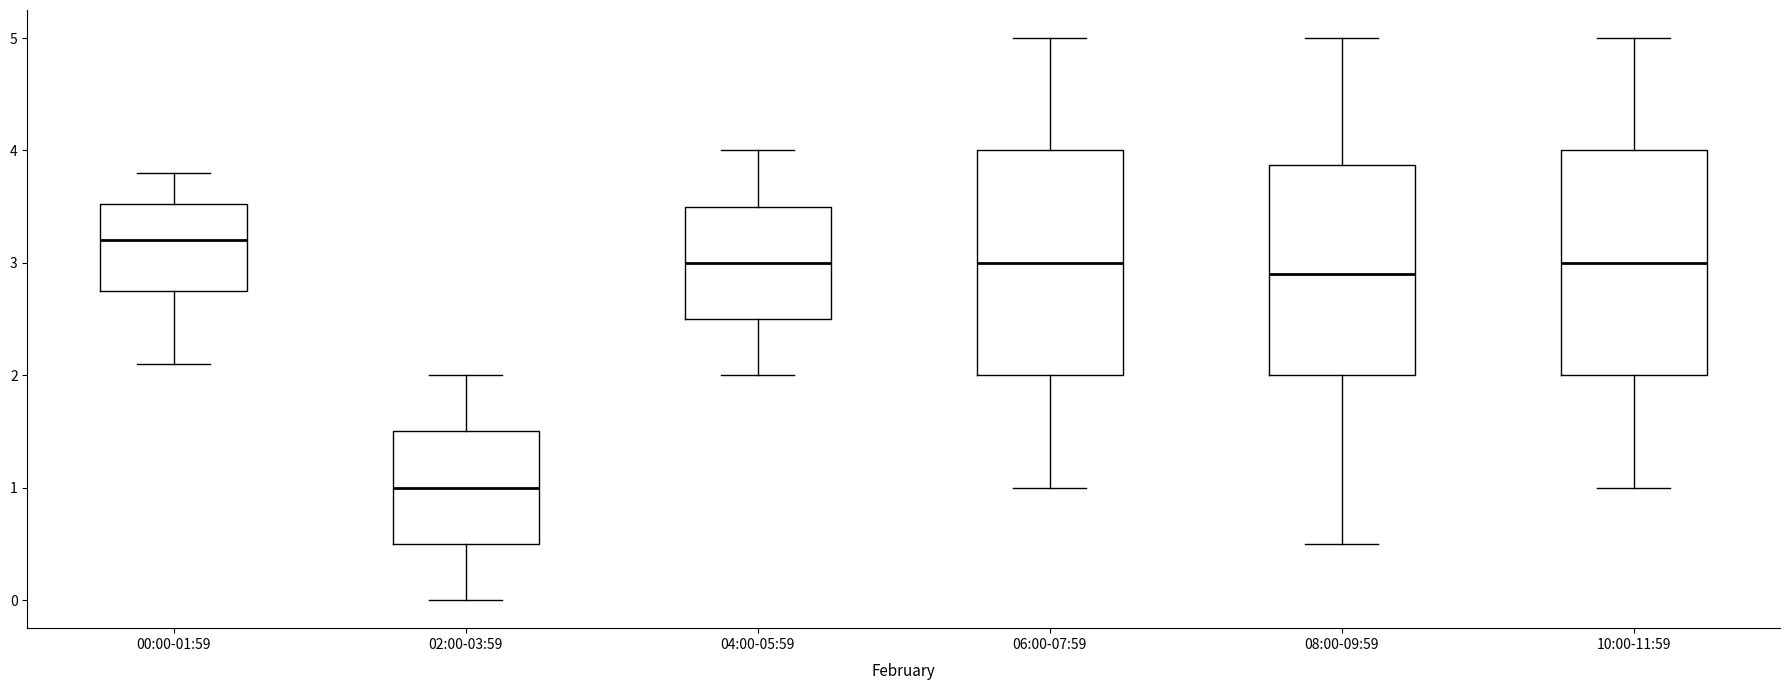

Reading left to right, read every box against the y-axis: the position of its median line, the range the box covers, and the ends of its whiskers. The values are not printed on the chart, so give them approximately, as read against the axis.

00:00-01:59: median 3.2, box 2.8 to 3.5, whiskers 2.1 to 3.8
02:00-03:59: median 1.0, box 0.5 to 1.5, whiskers 0.0 to 2.0
04:00-05:59: median 3.0, box 2.5 to 3.5, whiskers 2.0 to 4.0
06:00-07:59: median 3.0, box 2.0 to 4.0, whiskers 1.0 to 5.0
08:00-09:59: median 2.9, box 2.0 to 3.9, whiskers 0.5 to 5.0
10:00-11:59: median 3.0, box 2.0 to 4.0, whiskers 1.0 to 5.0